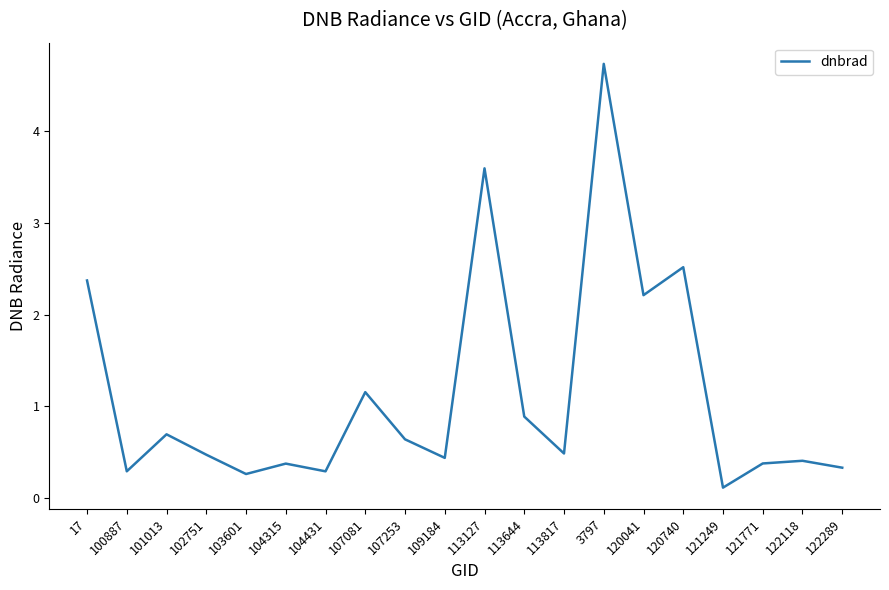

Read the value at 107081.

1.2